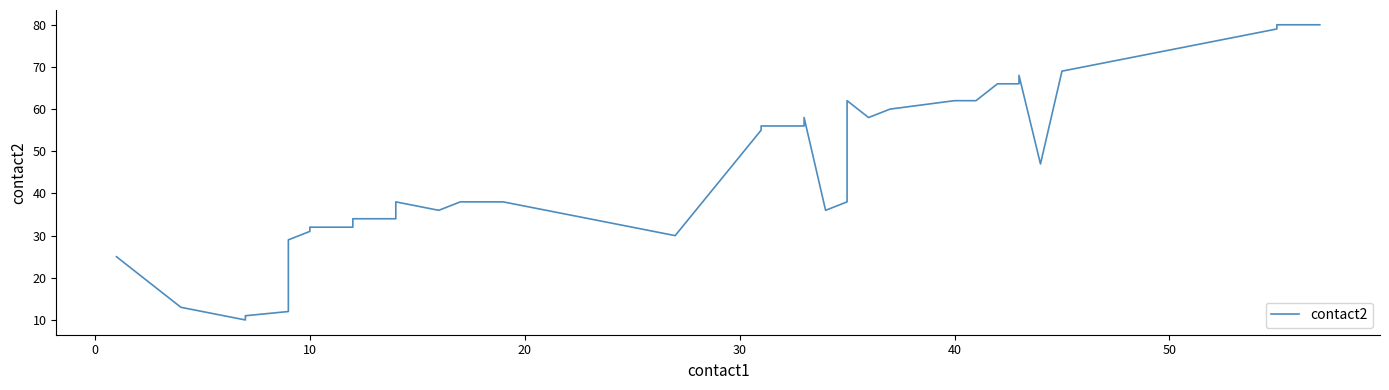

How many distinct data groups are displayed?

1